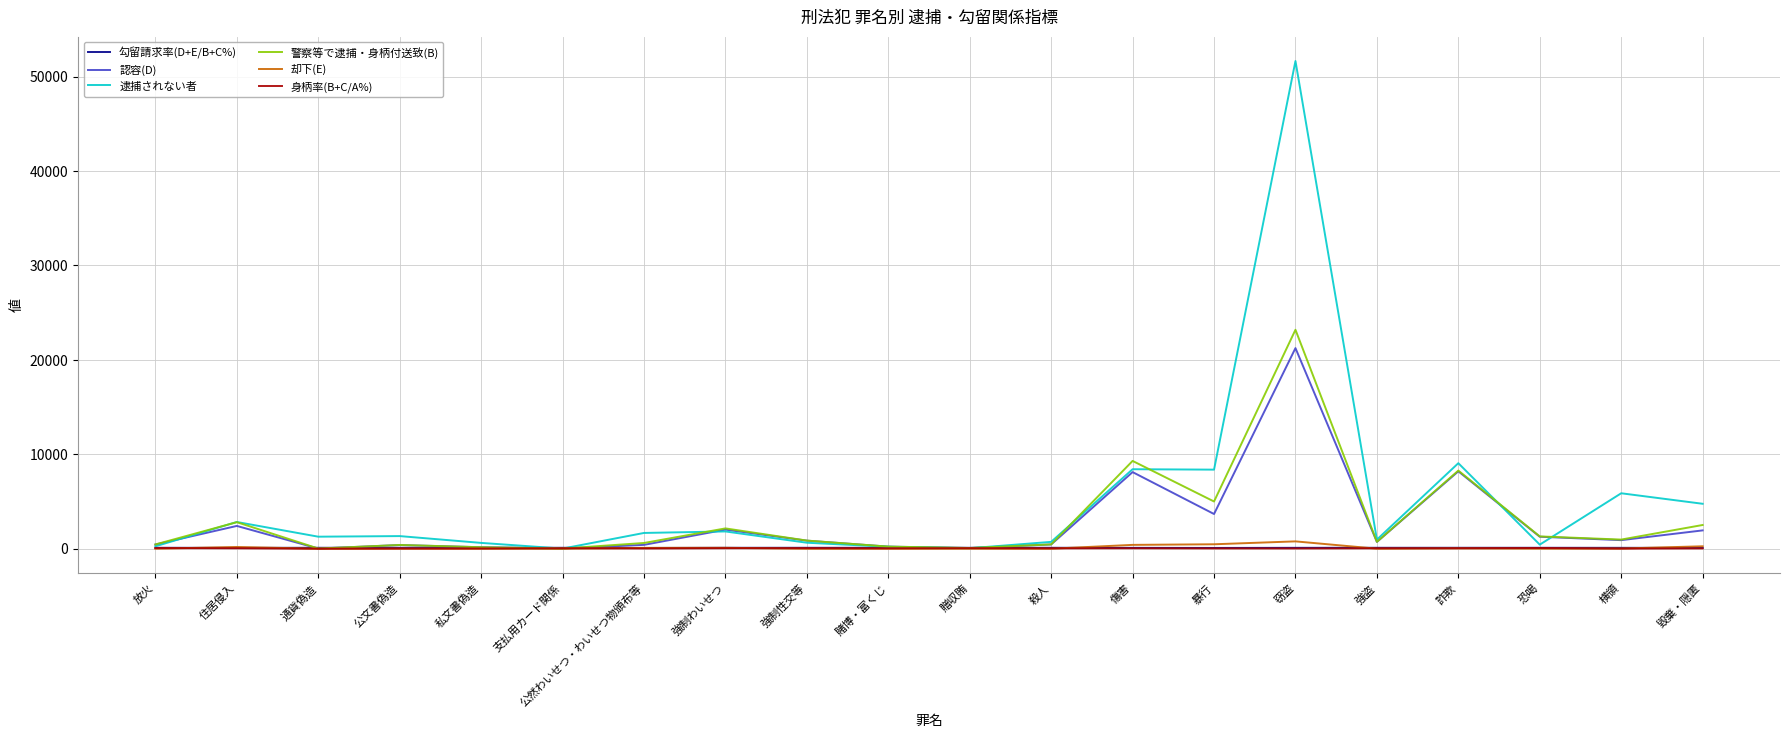

Which label corresponds to the largest value in the chart?

窃盗